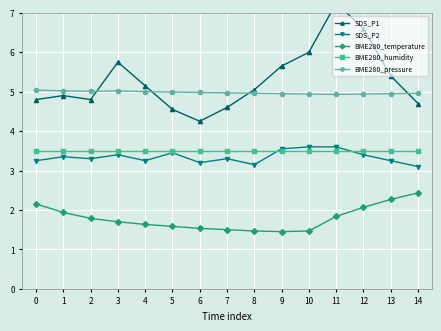

What is the highest value of the SDS_P2 series?

3.6